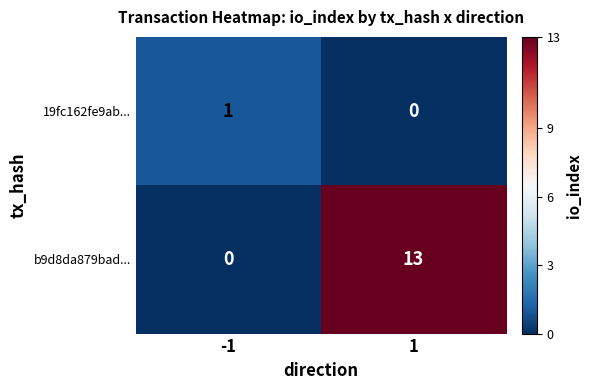

Rank the series by their average value, from highest to lowest.

b9d8da879bad..., 19fc162fe9ab...